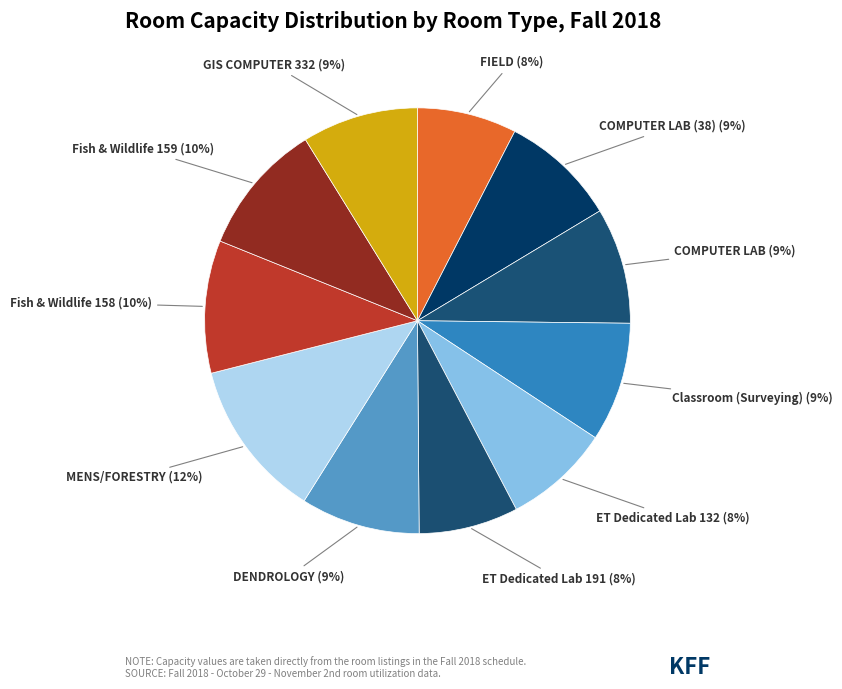

Which has a higher value, ET Dedicated Lab 132 or COMPUTER LAB?

COMPUTER LAB